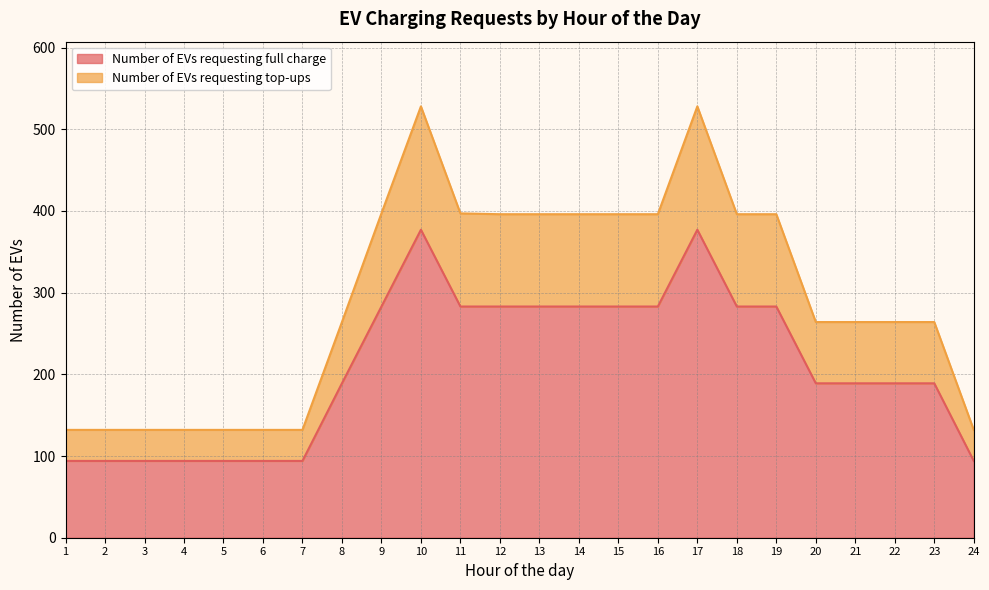

What is the difference between the Number of EVs requesting top-ups values at 7 and 9?

265